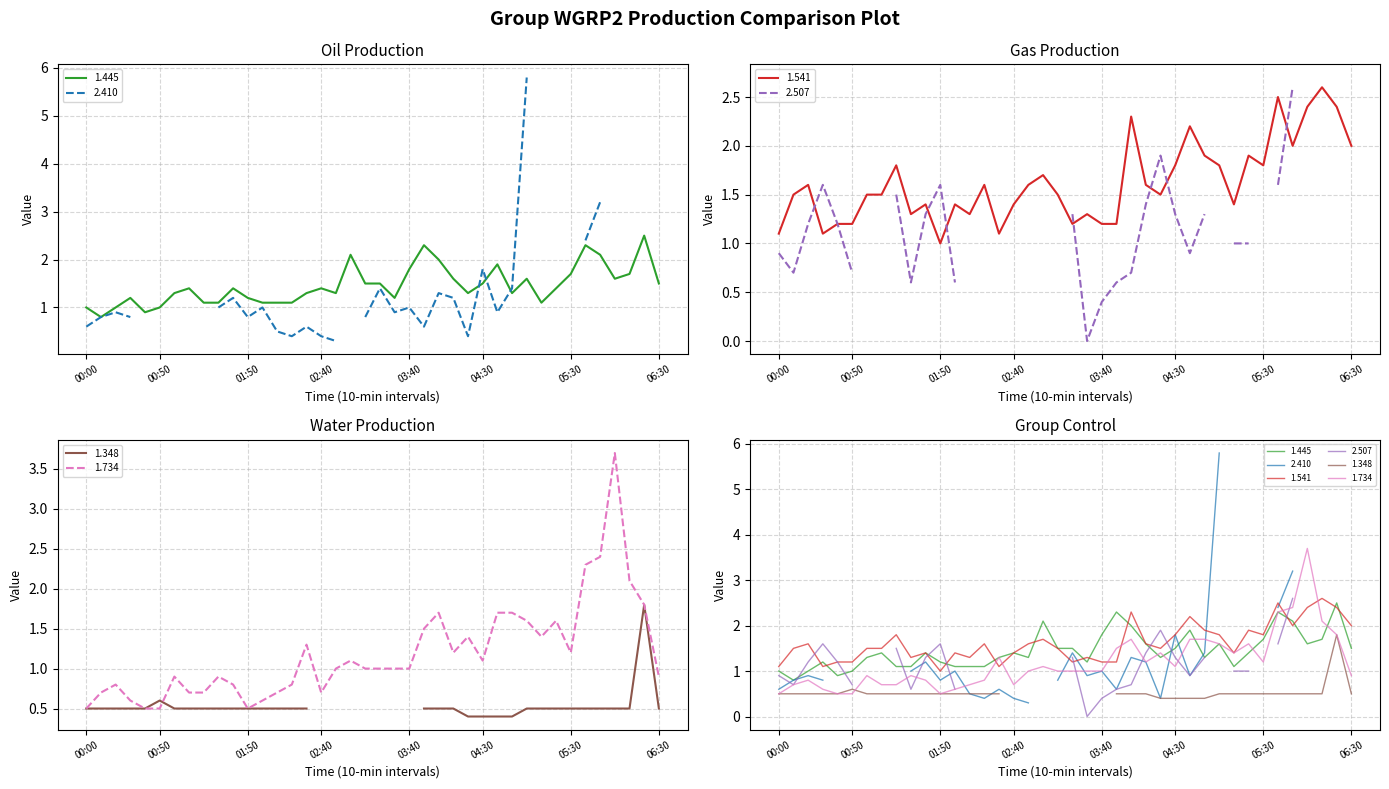

At how many categories does at least one series exceed 1?

40